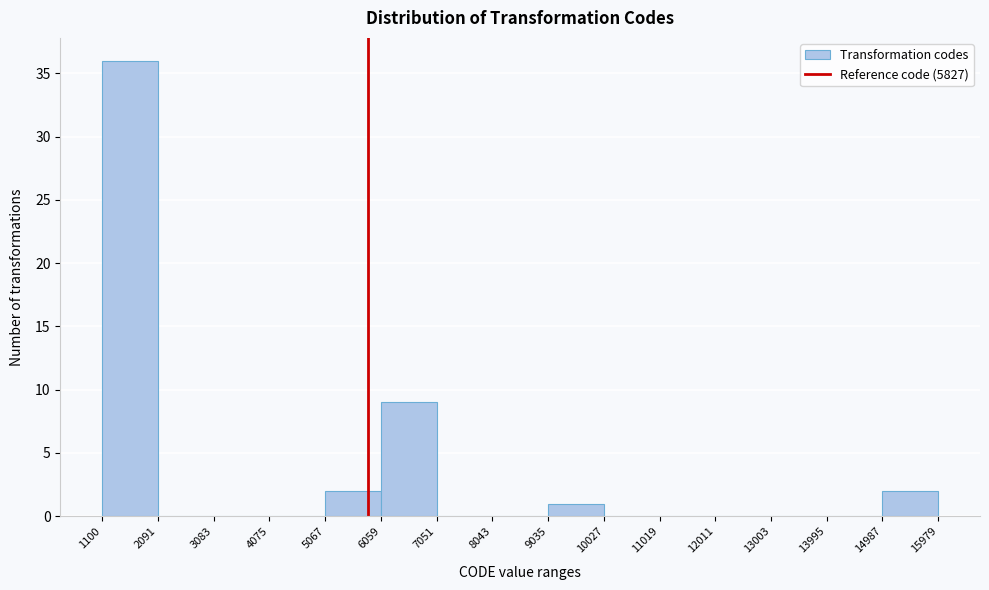

What is the height of the bar covering 14987 to 15979 on the x-axis? The values are not printed on the chart, so give them approximately, as read against the axis.

2